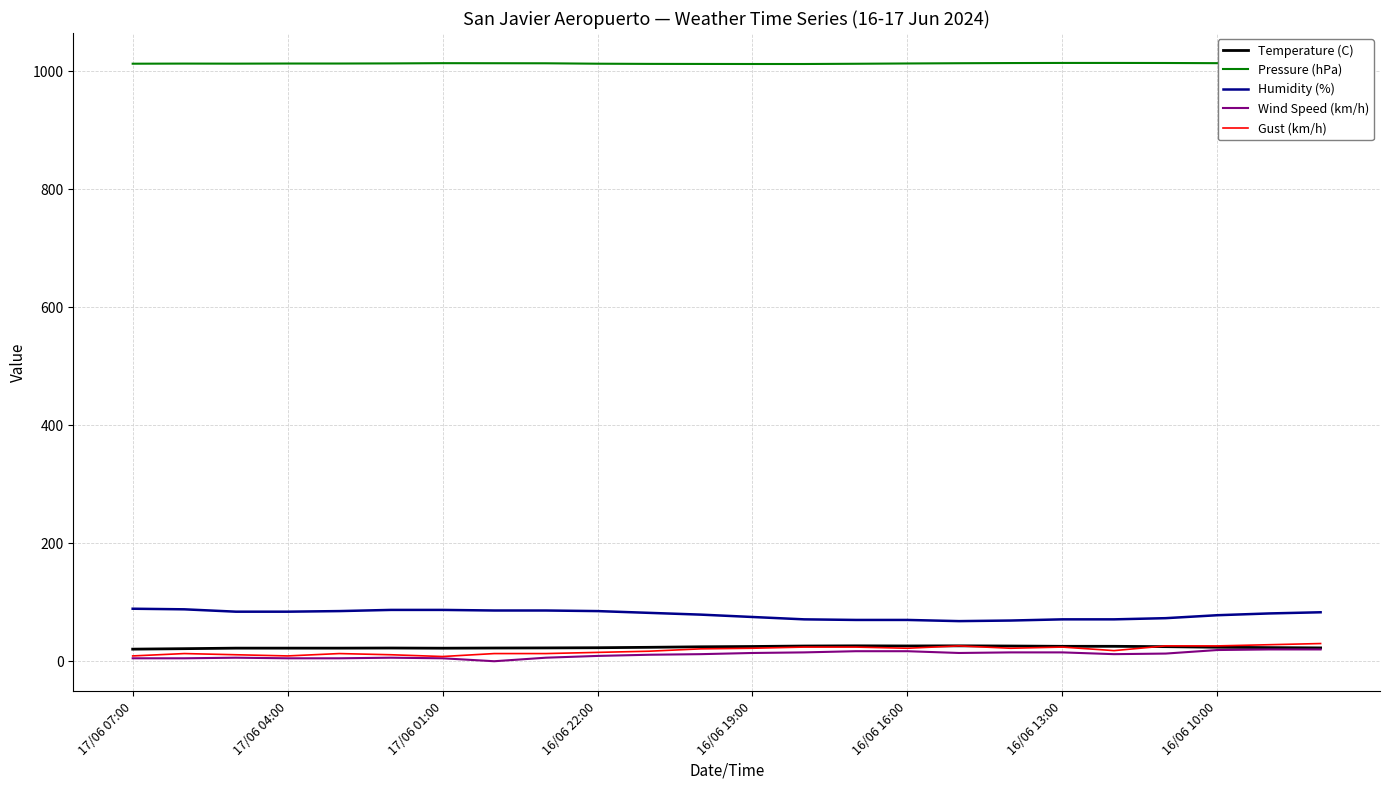

Does the chart have visible grid lines?

Yes